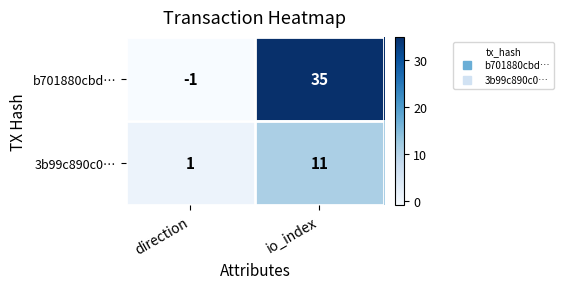

Reading right to left, list all the values displayed in this chart.

b701880cbd…: io_index=35	direction=-1
3b99c890c0…: io_index=11	direction=1